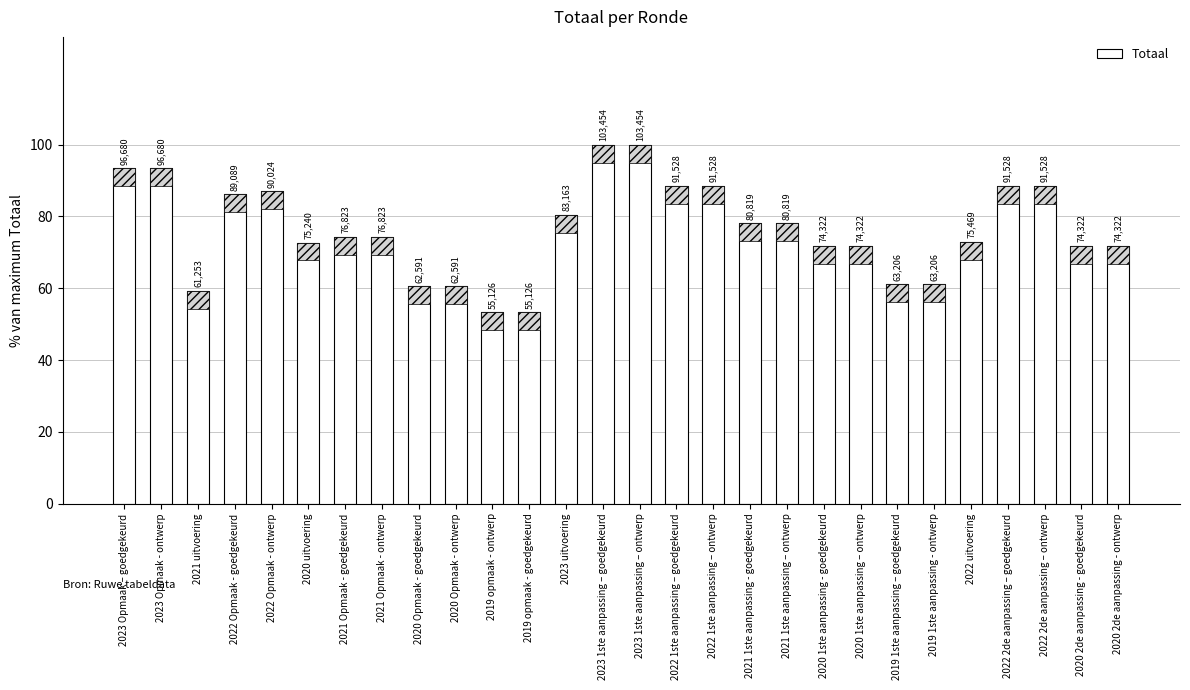

What is the minimum value shown in the chart?

53.3